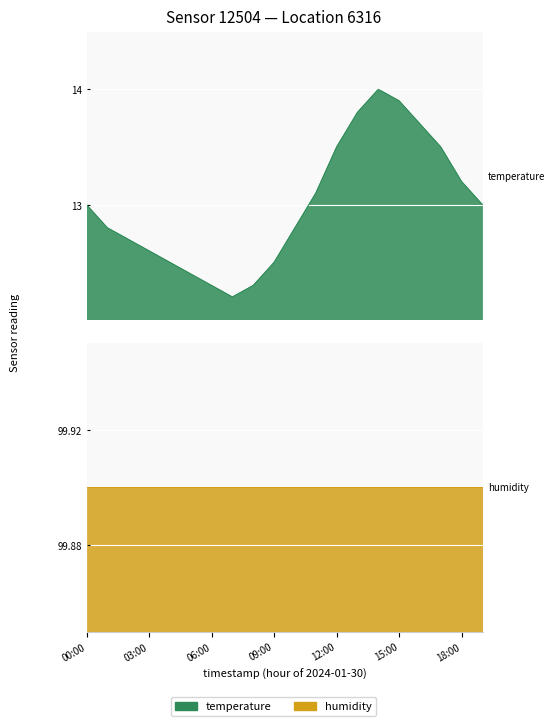

What is the label of the 19th point from the left?

18:00